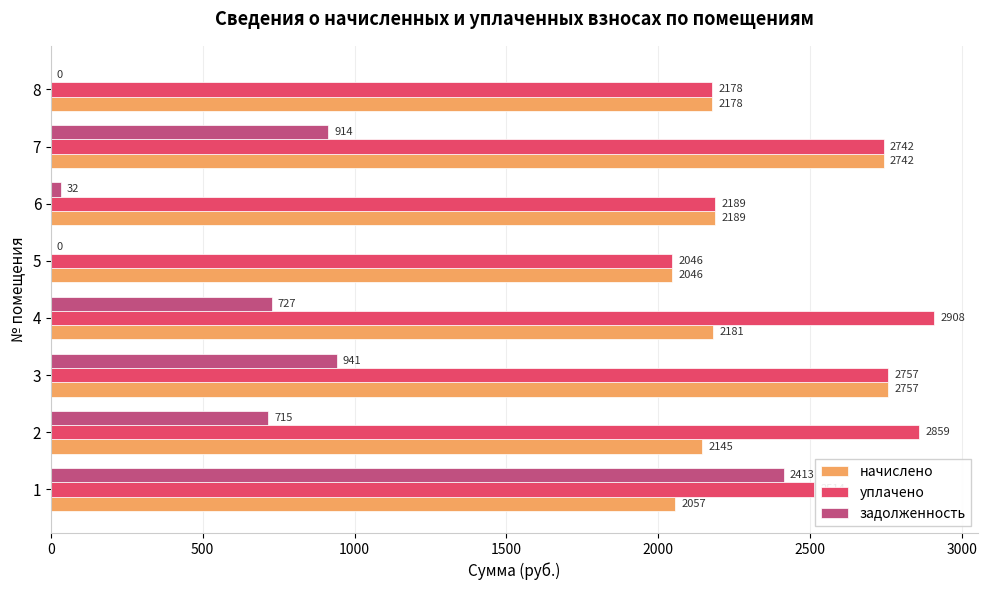

Which series has the largest total across all categories?

уплачено